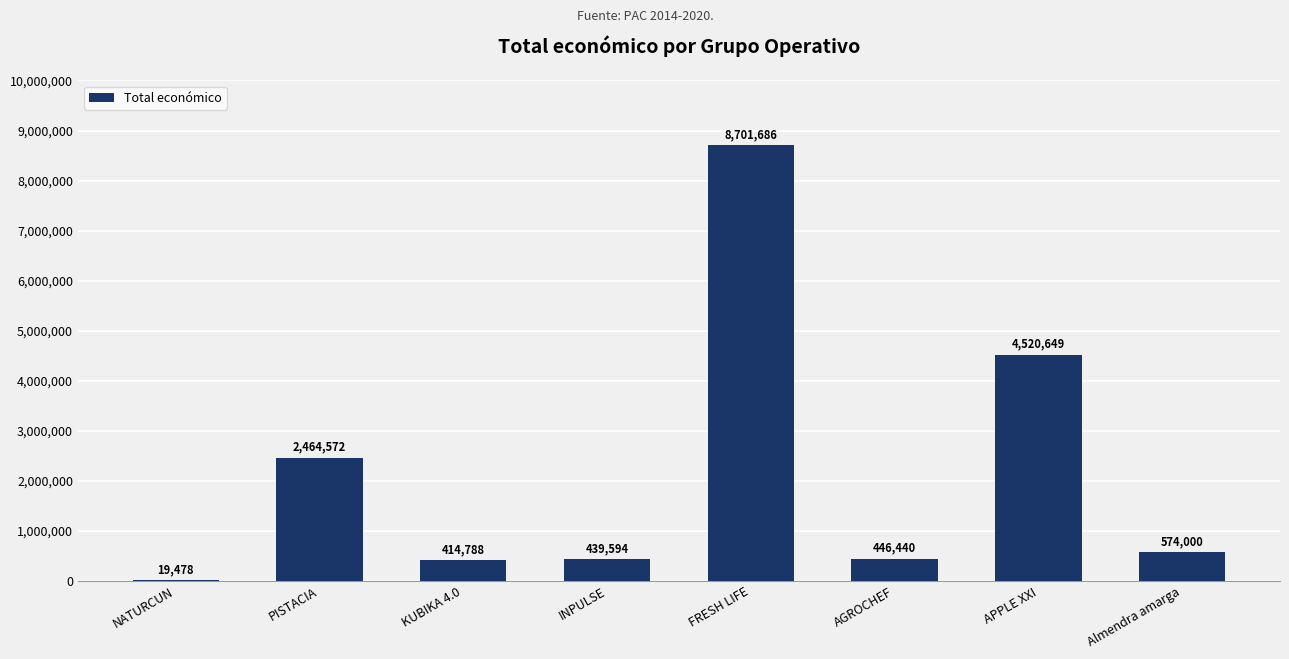

What is the difference between the values at NATURCUN and PISTACIA?

2445094